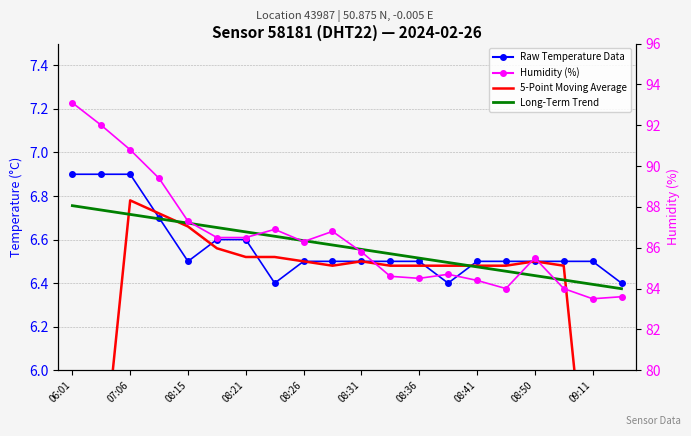

List the labels in order of Humidity (%) value, smallest first.

18, 19, 15, 17, 14, 12, 11, 13, 16, 10, 08:50, 08:31, 08:36, 09:11, 08:41, 08:26, 08:21, 08:15, 07:06, 06:01